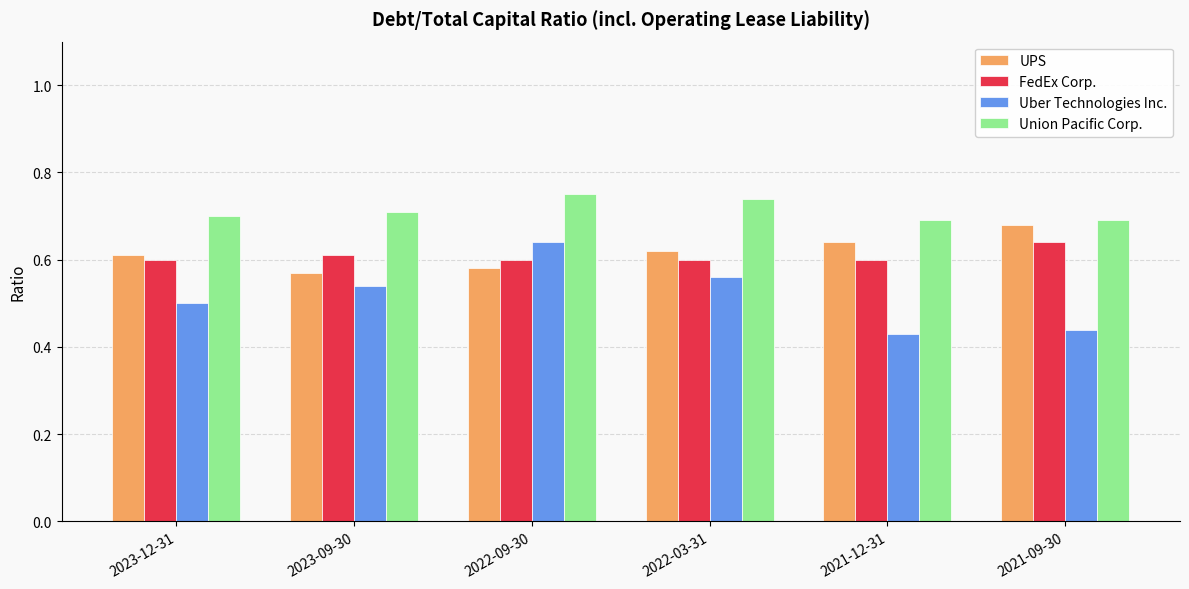

What is the sum of all Union Pacific Corp. values?

4.3